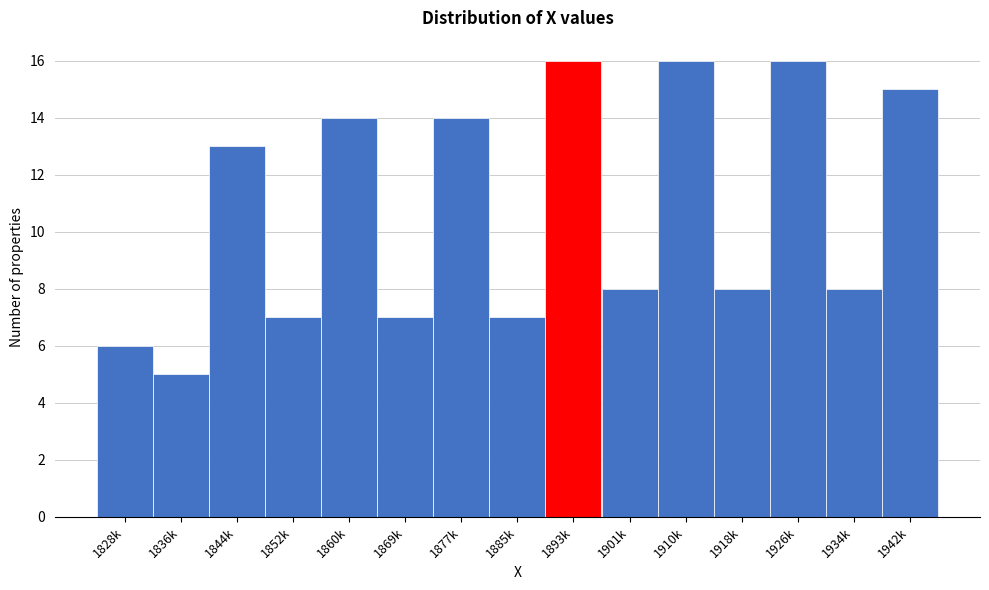

Reading left to right, extract all data points from this chart.

1828k=6	1836k=5	1844k=13	1852k=7	1860k=14	1869k=7	1877k=14	1885k=7	1893k=16	1901k=8	1910k=16	1918k=8	1926k=16	1934k=8	1942k=15